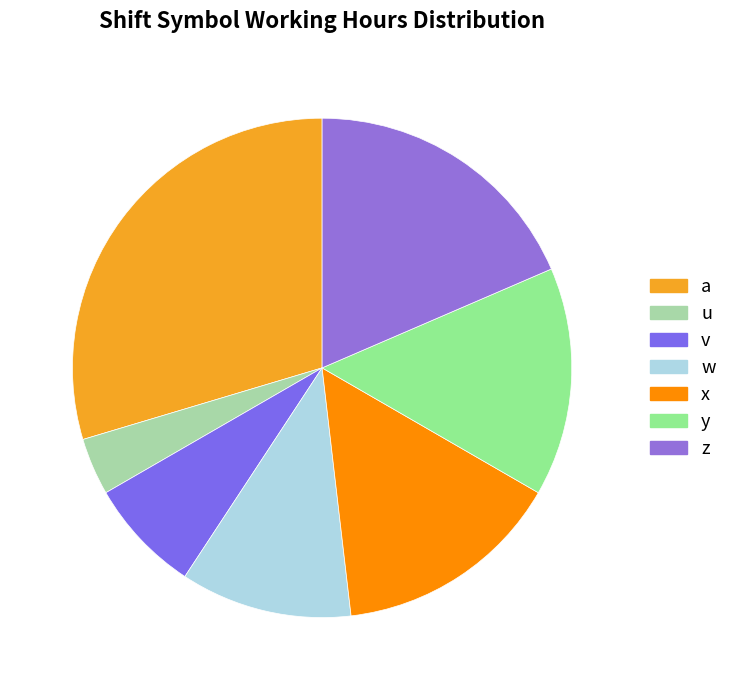

Is w the majority of the pie?

No